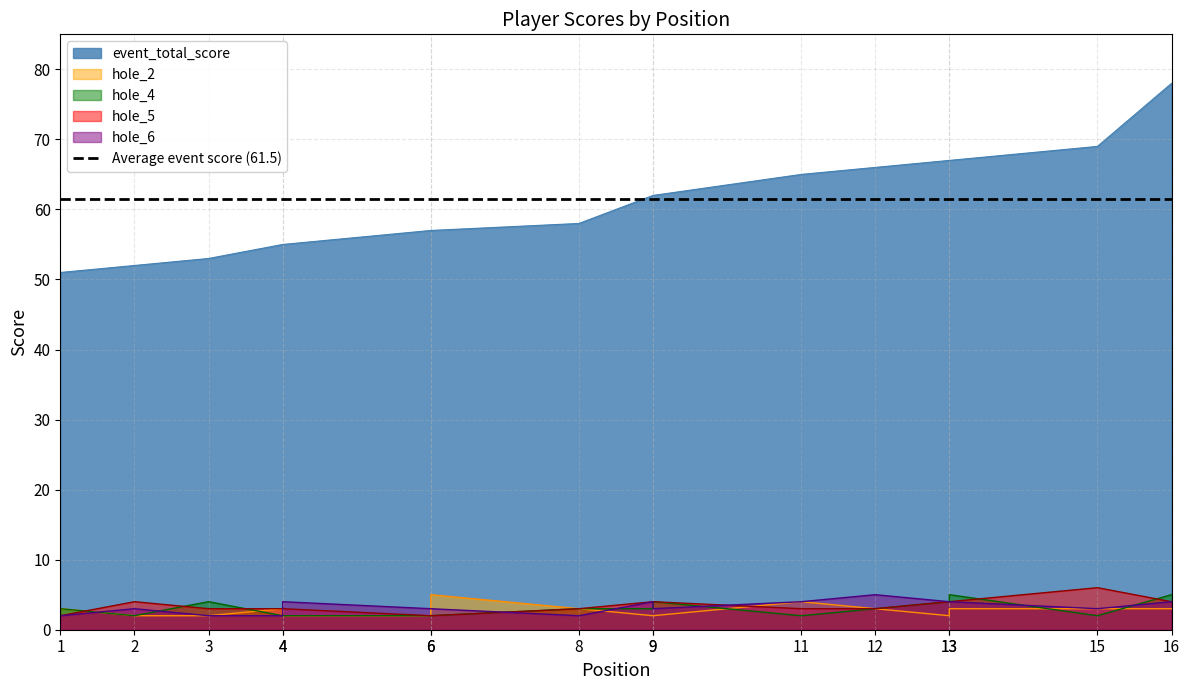

How many lines are shown in the chart?

5